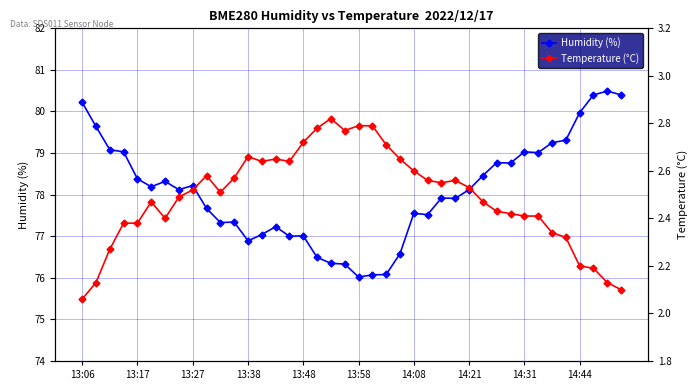

Reading left to right, what are all the values shown in this chart?

Humidity (%): 80.2	79.6	79.1	79.0	78.4	78.2	78.3	78.1	78.2	77.7	77.3	77.3	76.9	77.0	77.2	77.0	77.0	76.5	76.3	76.3	76.0	76.1	76.1	76.6	77.5	77.5	77.9	77.9	78.1	78.5	78.8	78.8	79.0	79.0	79.2	79.3	80.0	80.4	80.5	80.4
Temperature (°C): 2.1	2.1	2.3	2.4	2.4	2.5	2.4	2.5	2.5	2.6	2.5	2.6	2.7	2.6	2.6	2.6	2.7	2.8	2.8	2.8	2.8	2.8	2.7	2.6	2.6	2.6	2.5	2.6	2.5	2.5	2.4	2.4	2.4	2.4	2.3	2.3	2.2	2.2	2.1	2.1